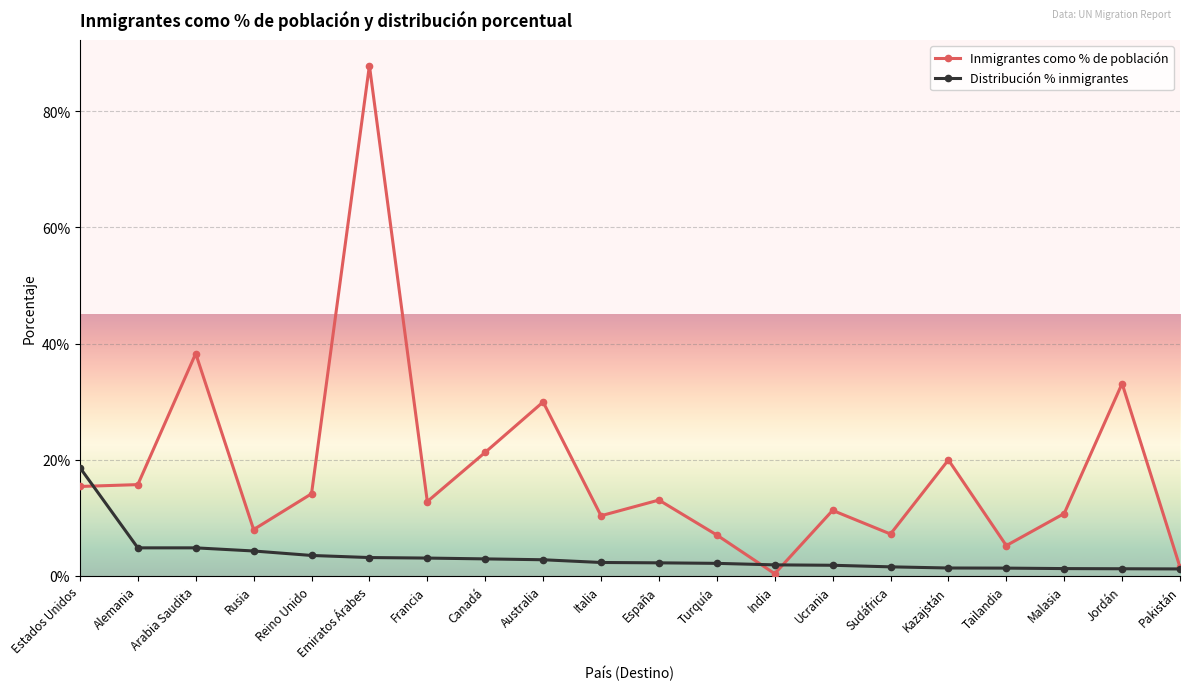

List the series in order of their overall mean, highest first.

Inmigrantes como % de población, Distribución % inmigrantes